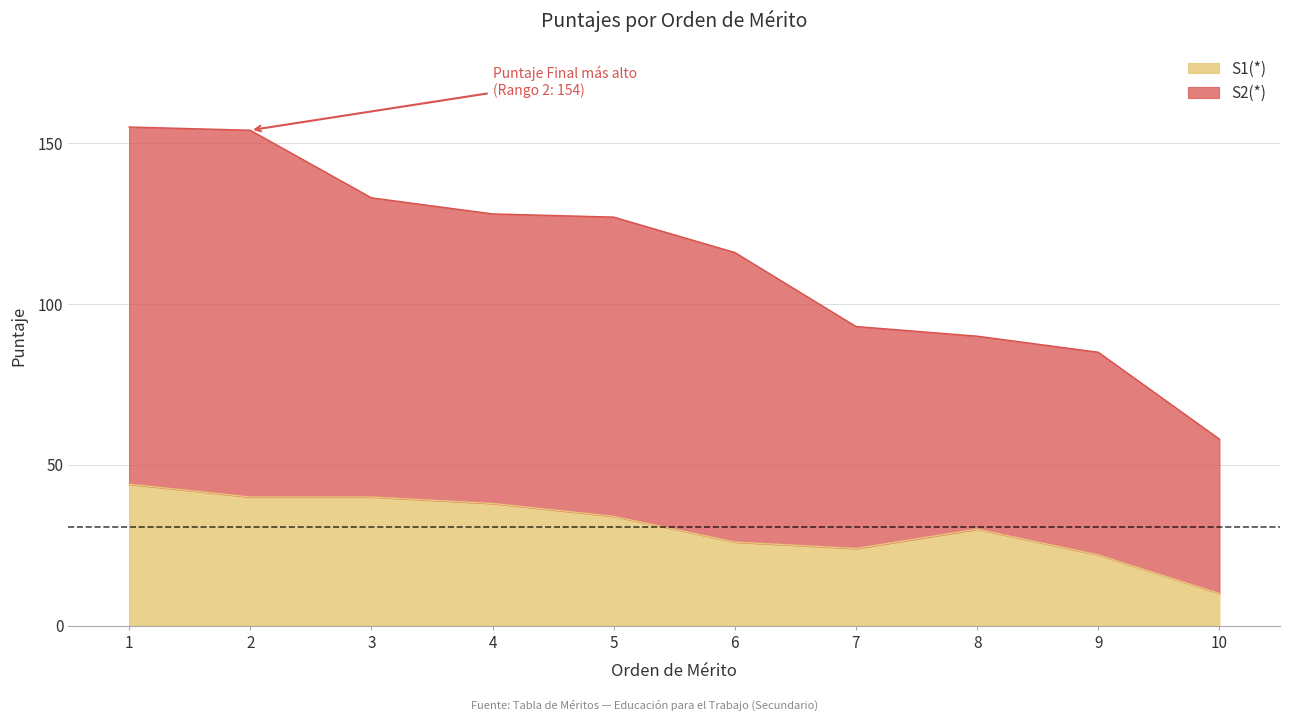

How many values in the S1(*) series are below 34?

5